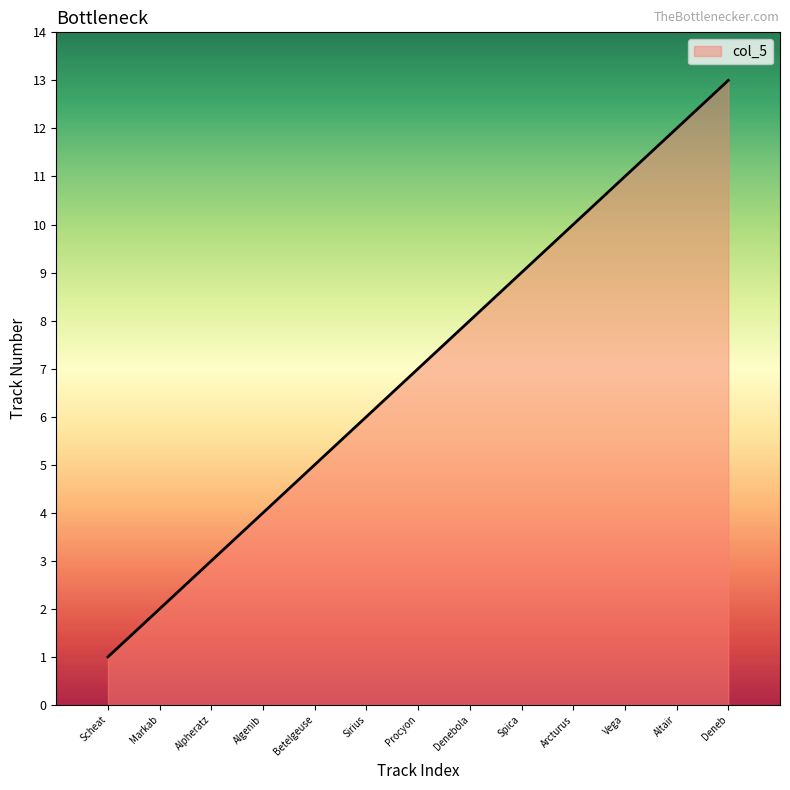

What is the maximum value shown in the chart?

13